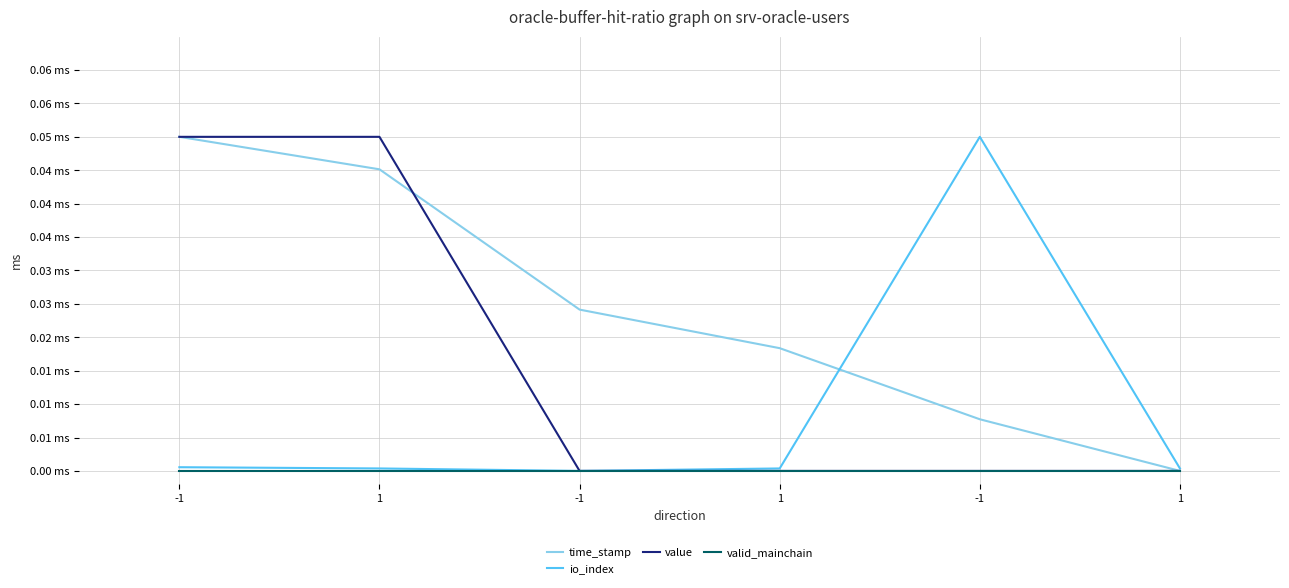

What is the label of the 6th point from the left?

1